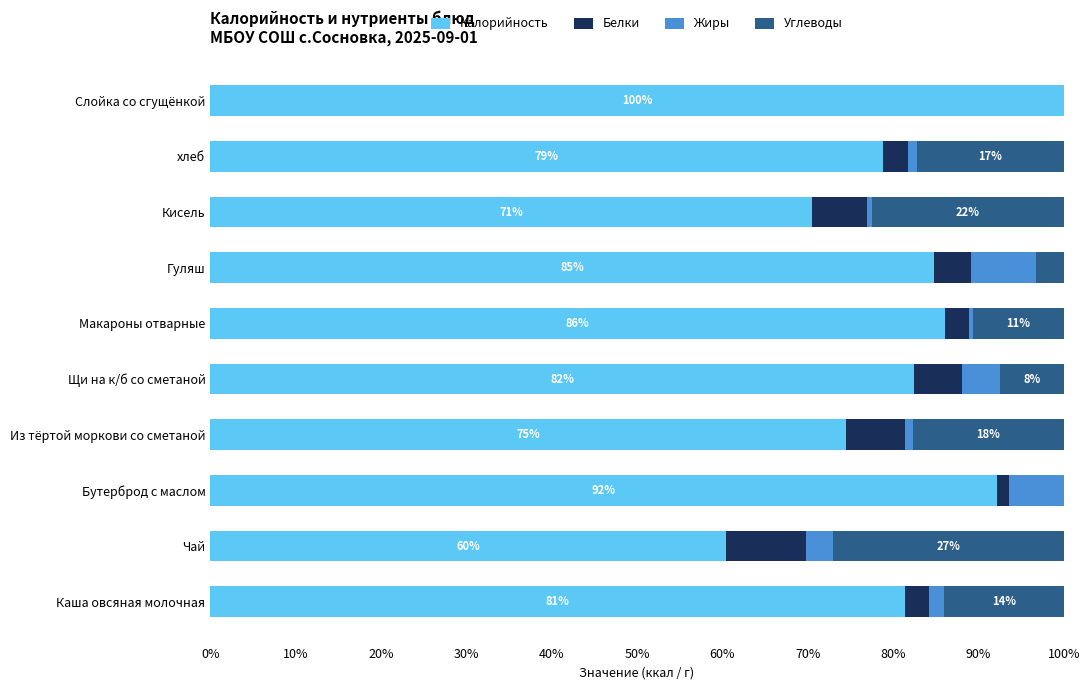

What is the sum of the Калорийность values at Слойка со сгущёнкой and Гуляш?

184.8